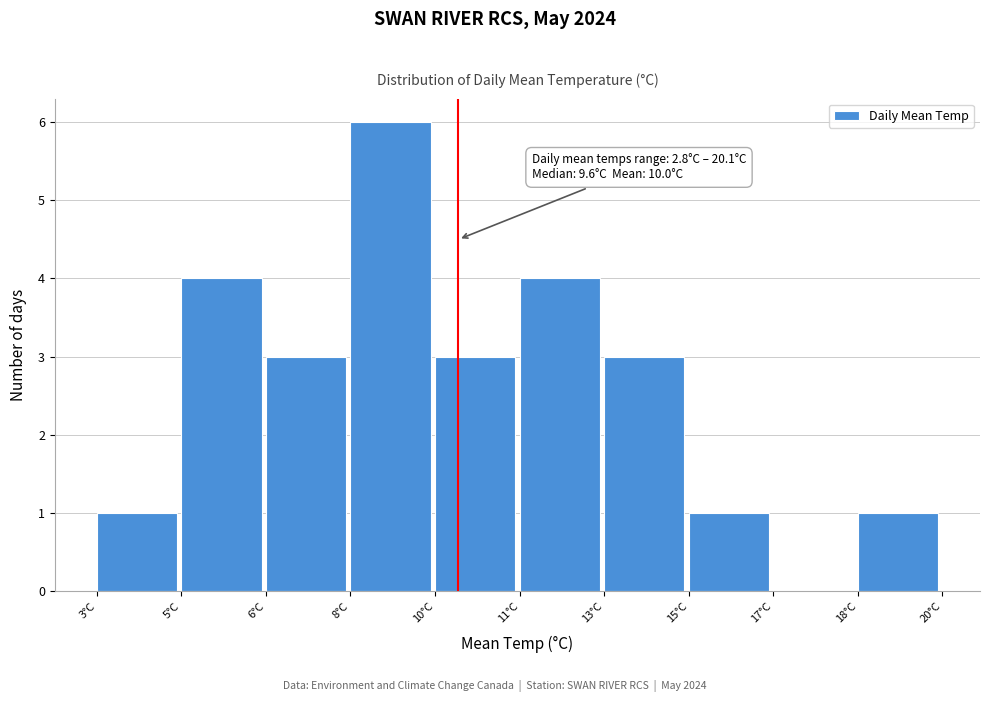

Reading right to left, extract all data points from this chart.

18°C=1	17°C=0	15°C=1	13°C=3	11°C=4	10°C=3	8°C=6	6°C=3	5°C=4	3°C=1